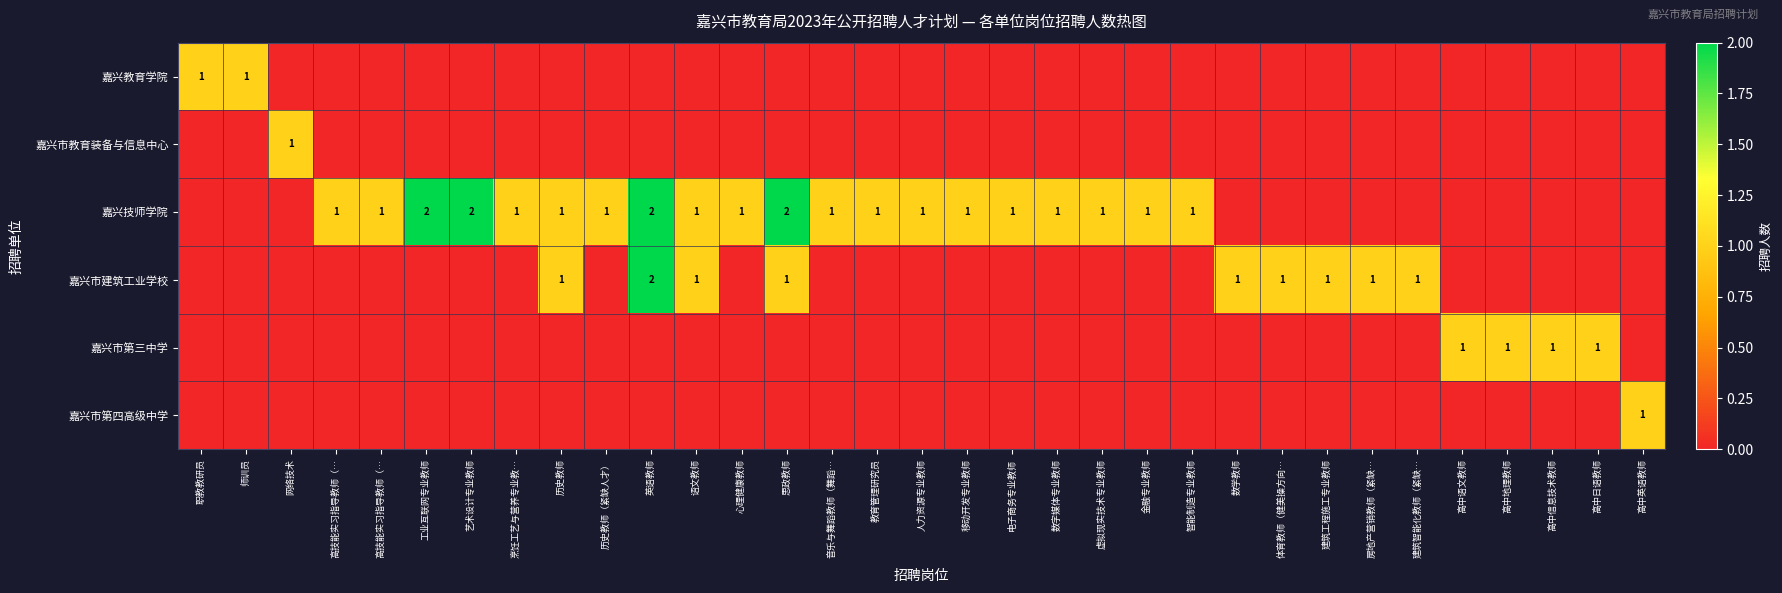

Is it true that 嘉兴市建筑工业学校 equals 0 at 教育管理研究员?

True